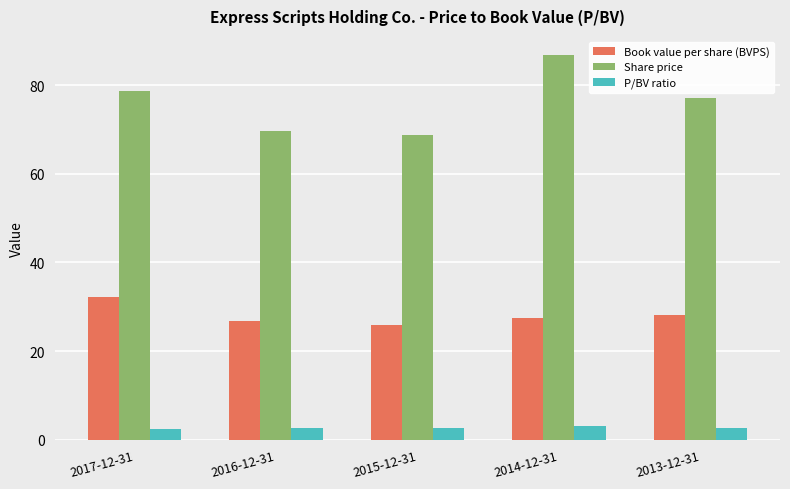

At which category does the chart reach its peak across all series?

2014-12-31